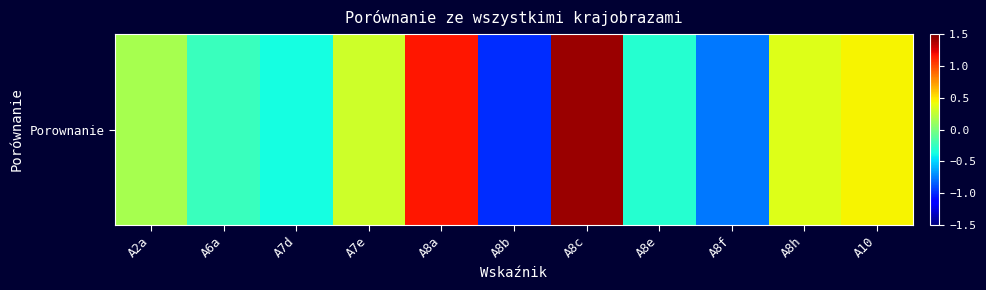

Reading left to right, extract all data points from this chart.

0.2	-0.2	-0.4	0.3	1.1	-1.0	1.4	-0.3	-0.8	0.4	0.4